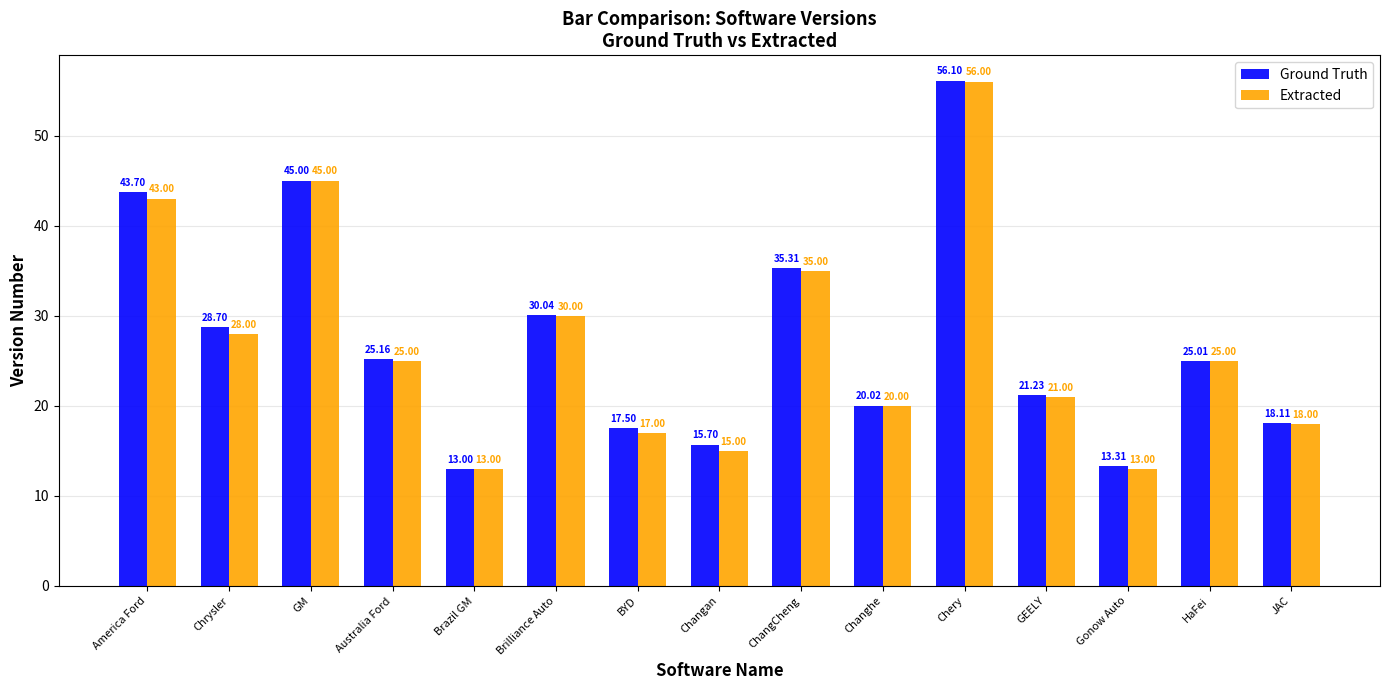

Where is Ground Truth nearest to the value 34?

ChangCheng